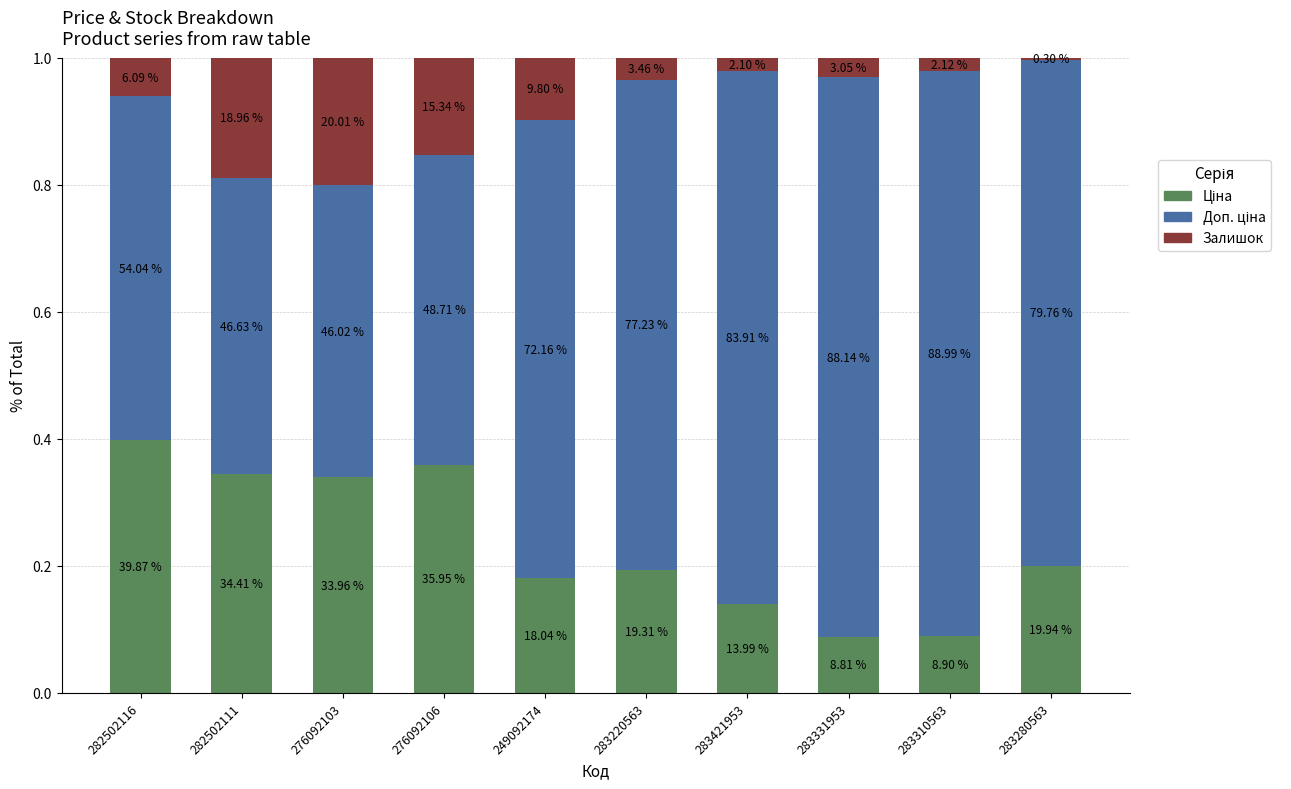

The Залишок series shows 0.0 at 283421953. True or false?

True